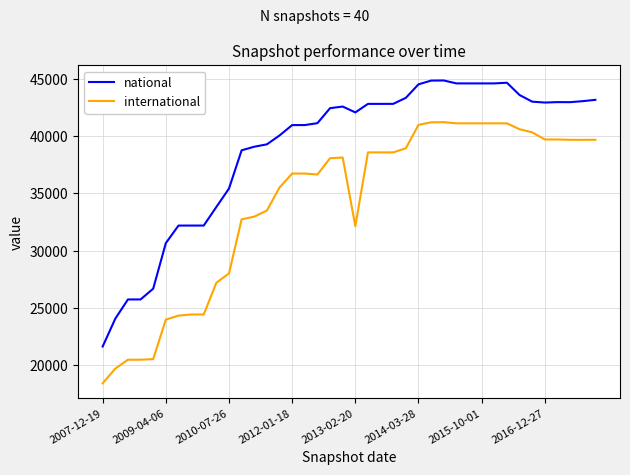

What is the minimum value shown in the chart?

18425